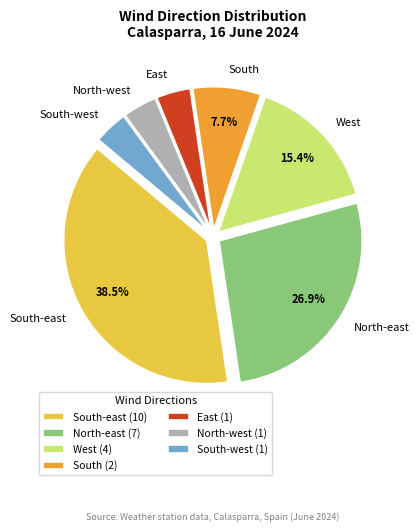

Combined, do East and West account for over 50%?

No